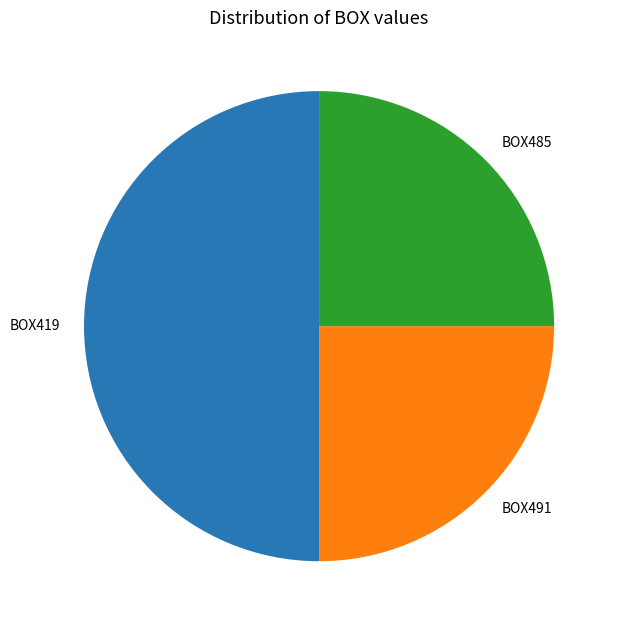

What is the largest slice in the pie chart?

BOX419